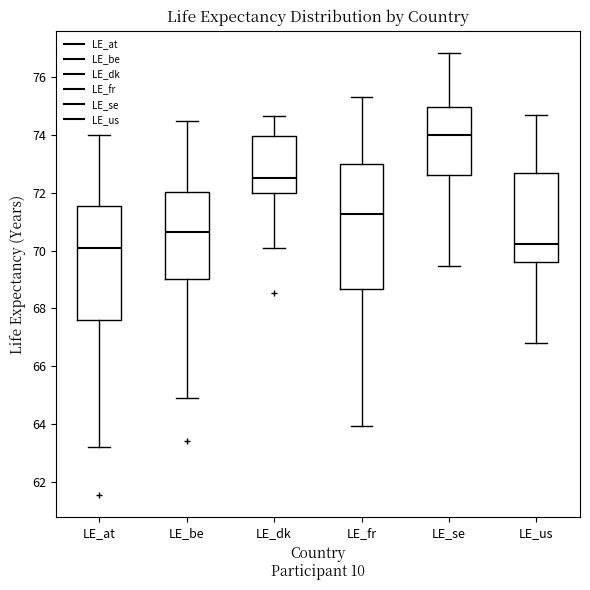

Where is the upper edge of the box for LE_us on the y-axis? The values are not printed on the chart, so give them approximately, as read against the axis.

72.6